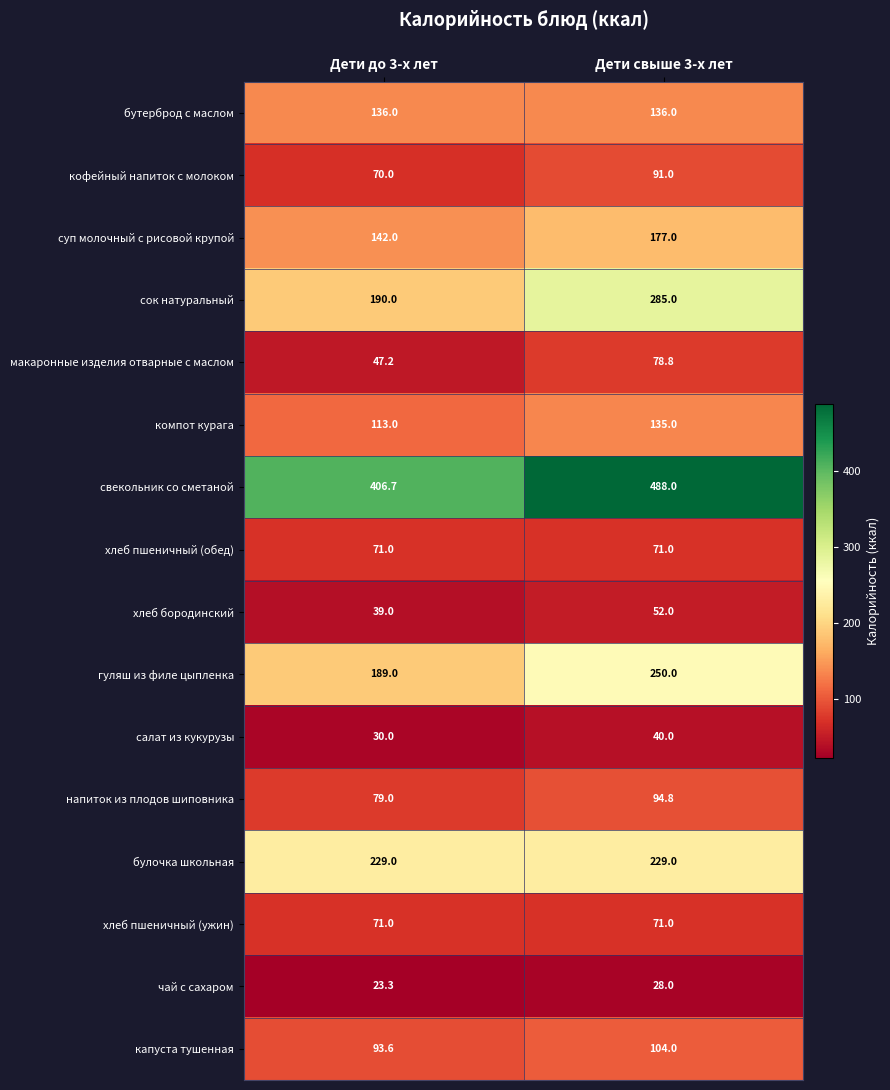

At which category does the chart reach its peak across all series?

Дети свыше 3-х лет